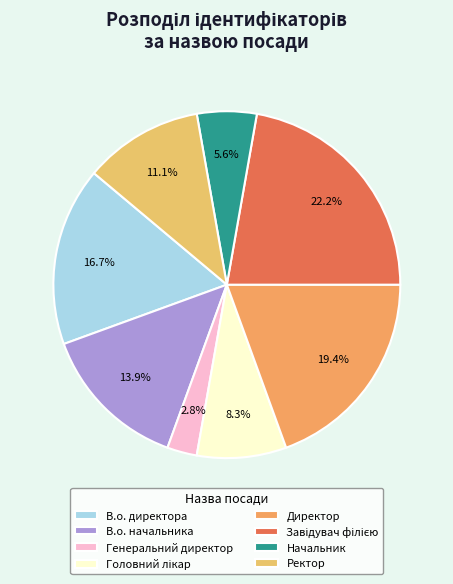

Approximately how many times larger is the value at Головний лікар compared to В.о. директора?

0.5